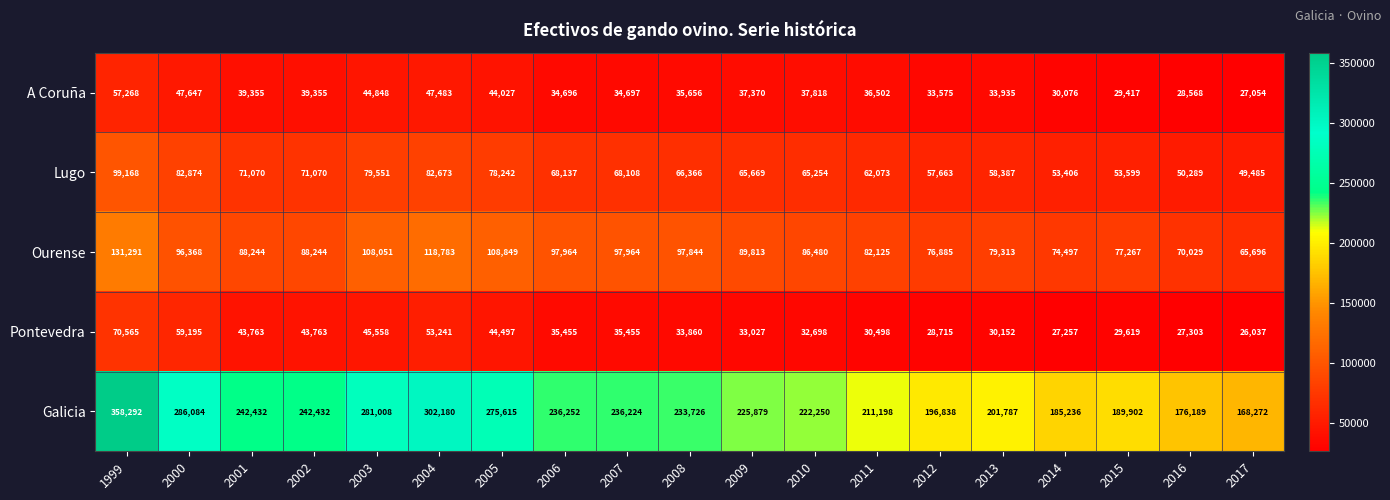

What is the greatest value displayed?

358292